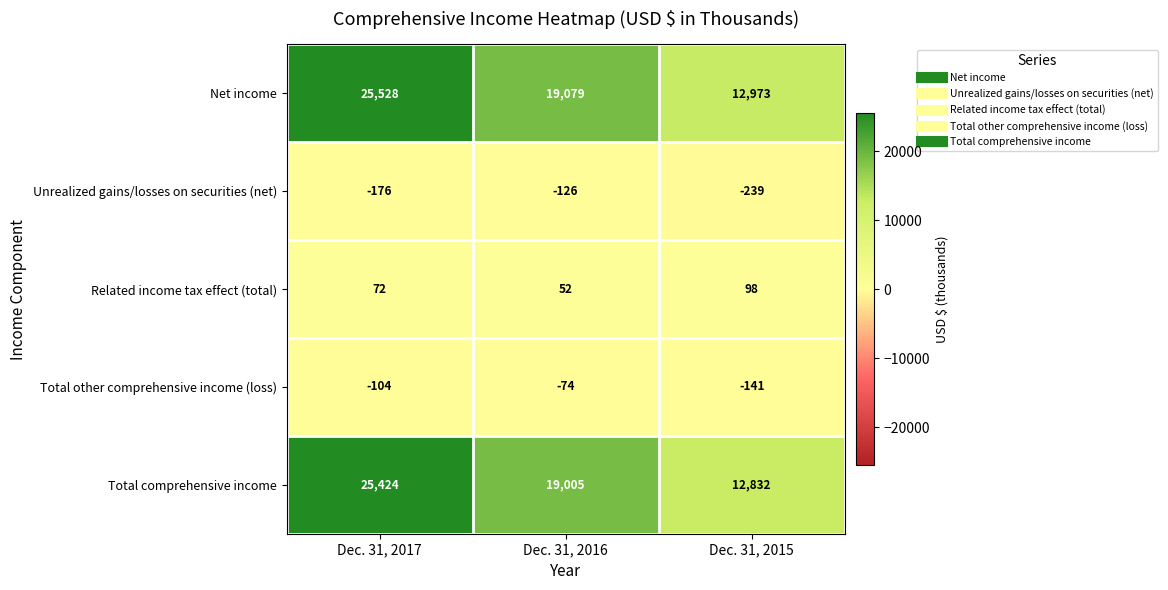

What is the difference between the Related income tax effect (total) values at Dec. 31, 2017 and Dec. 31, 2015?

26